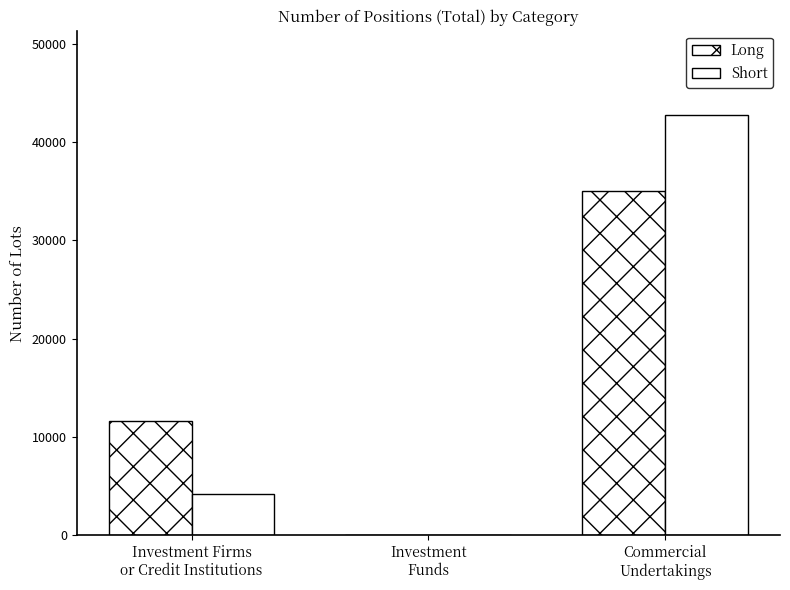

Which series changed the most between Investment Firms
or Credit Institutions and Investment
Funds?

Long